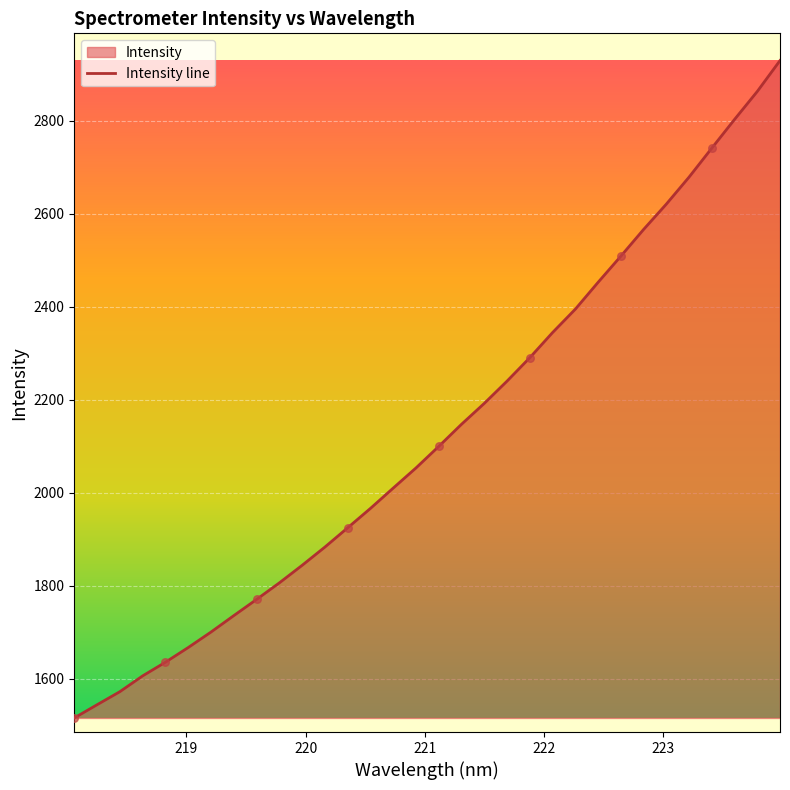

What is the change in value from 219.9712 to 221.6902?

+396.4